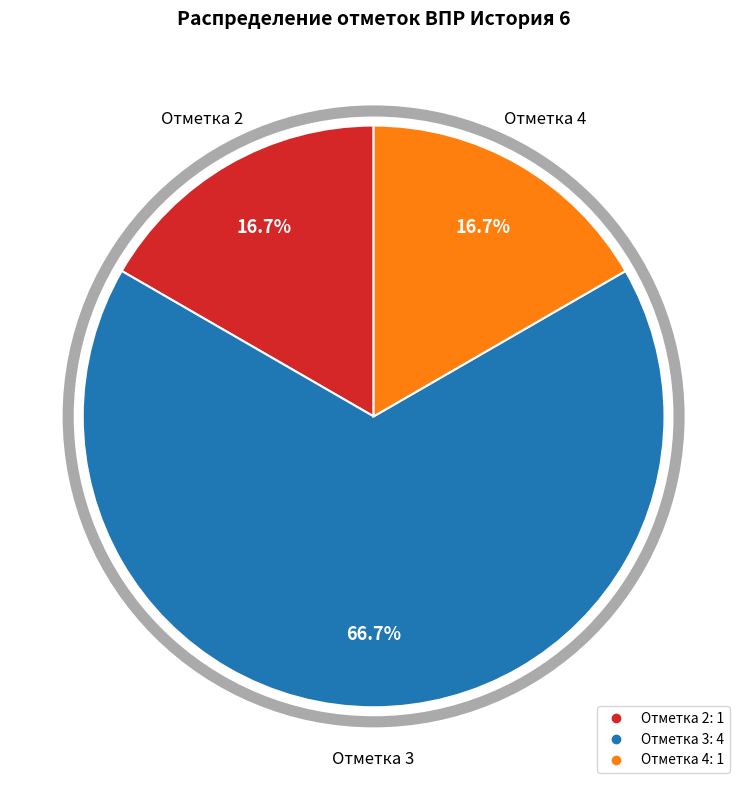

Is there any slice that represents more than half of the pie?

Yes